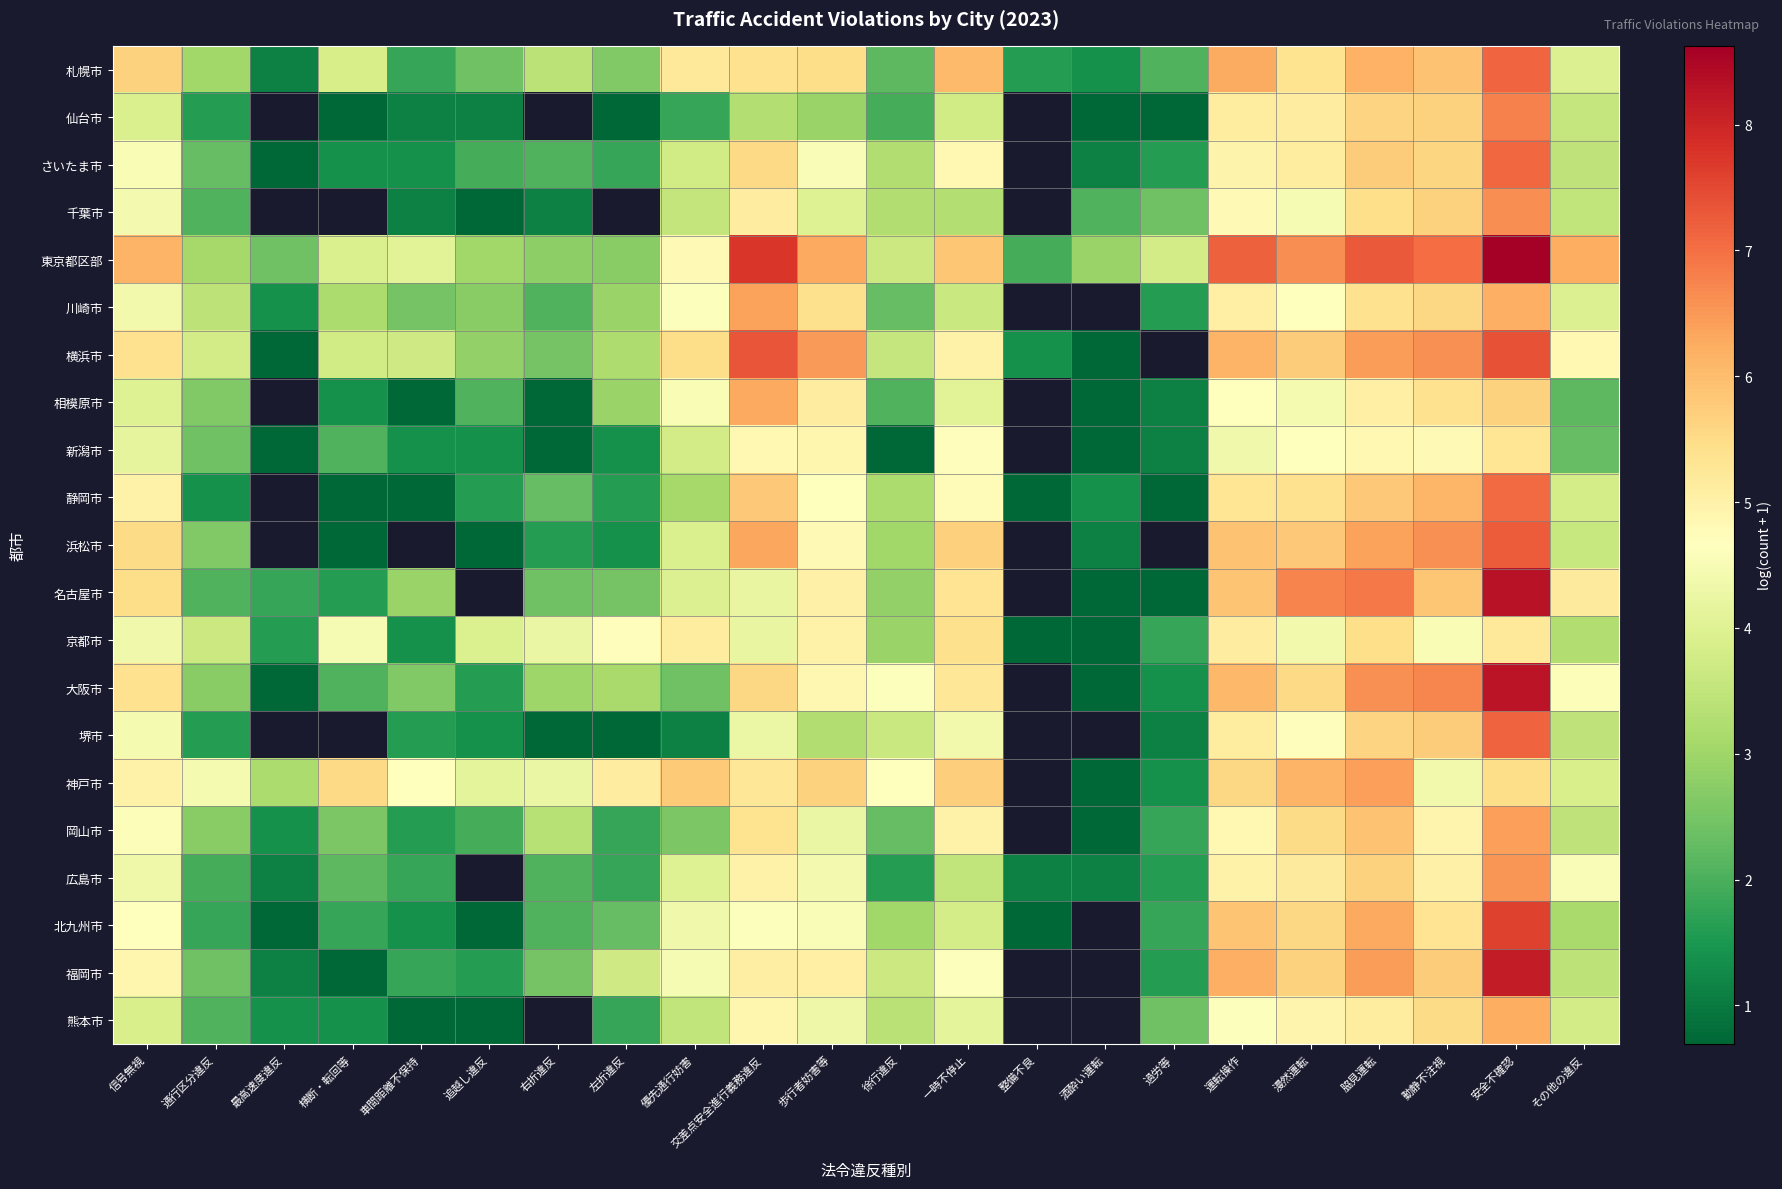

What is the smallest value displayed?

0.7